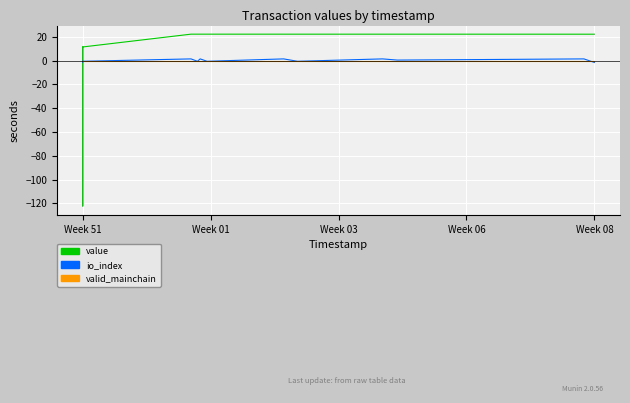

Which category has the highest value across all series?

Week 08